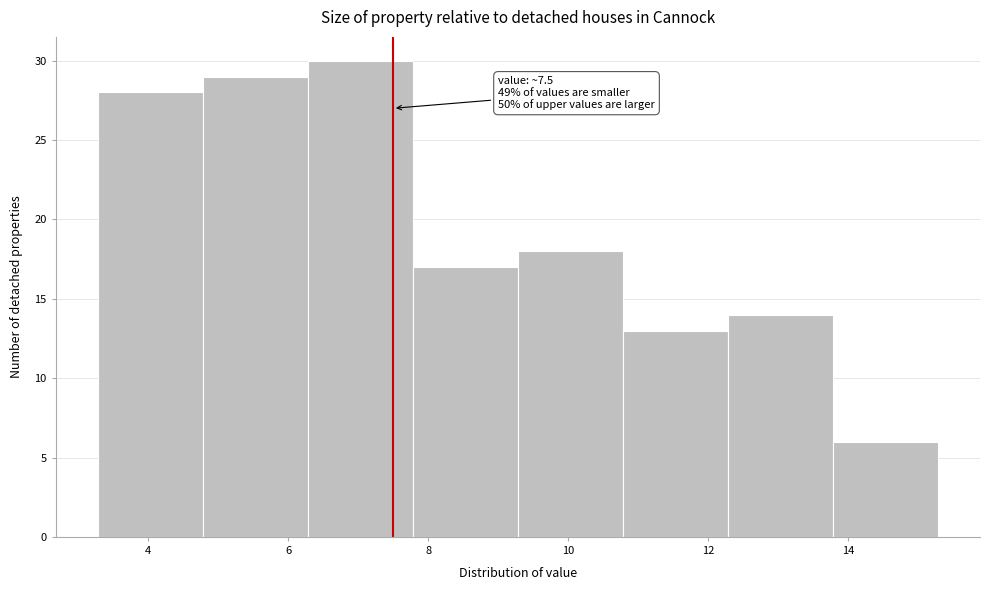

Over which range of the x-axis is the bar tallest?

6.28 to 7.78